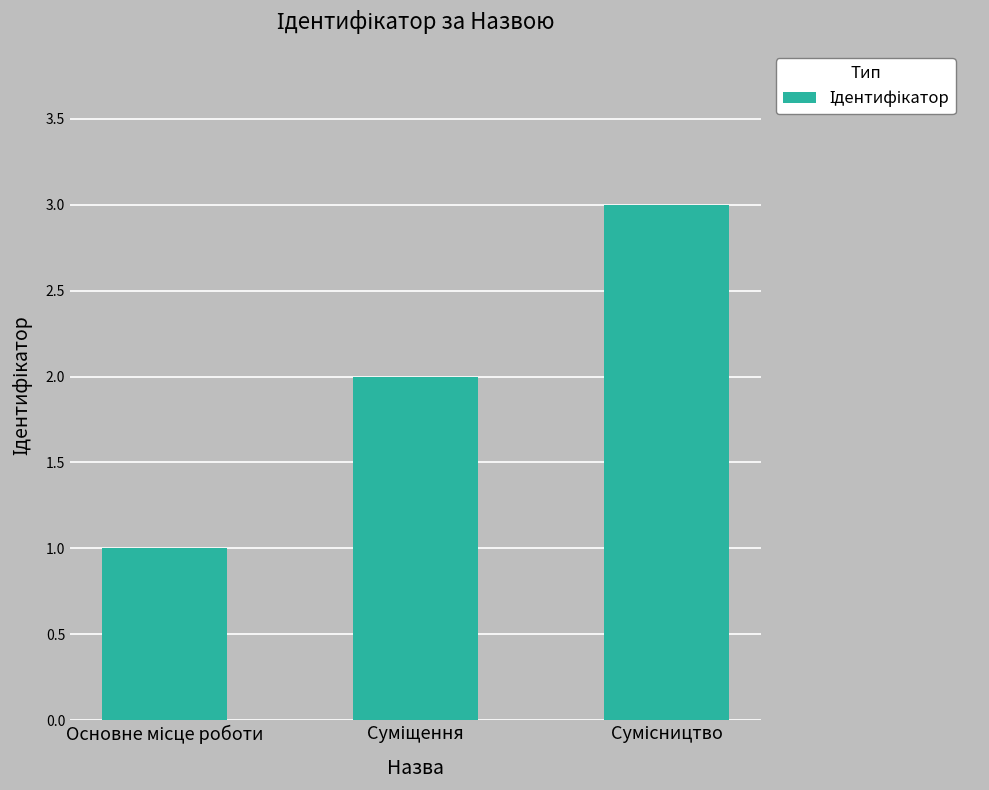

What is the value of the 2nd bar from the left?

2